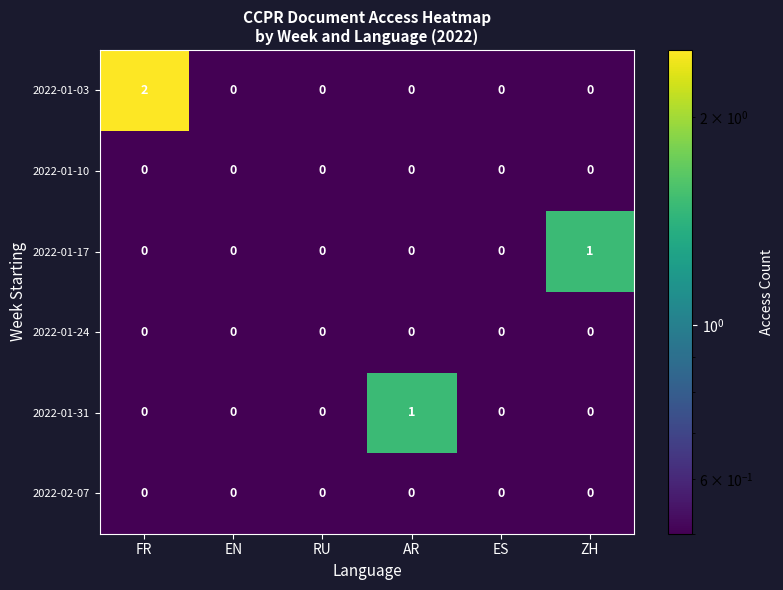

How many categories are shown in the chart?

6